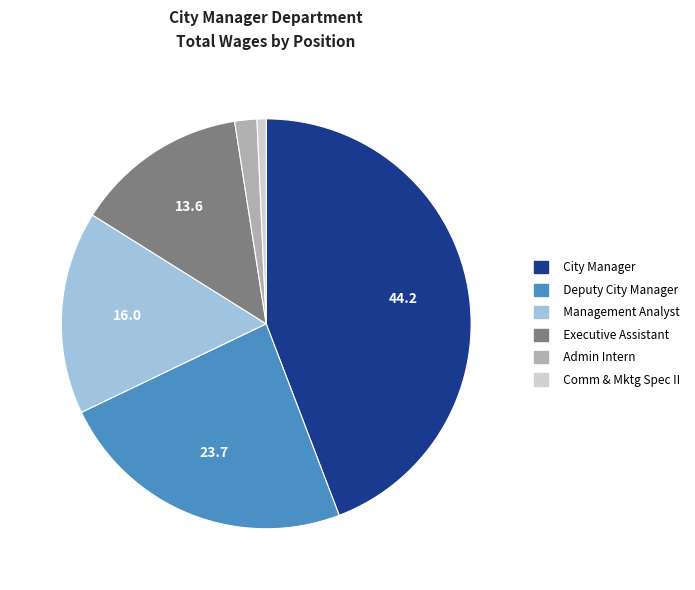

Which category has the biggest portion of the pie?

City Manager